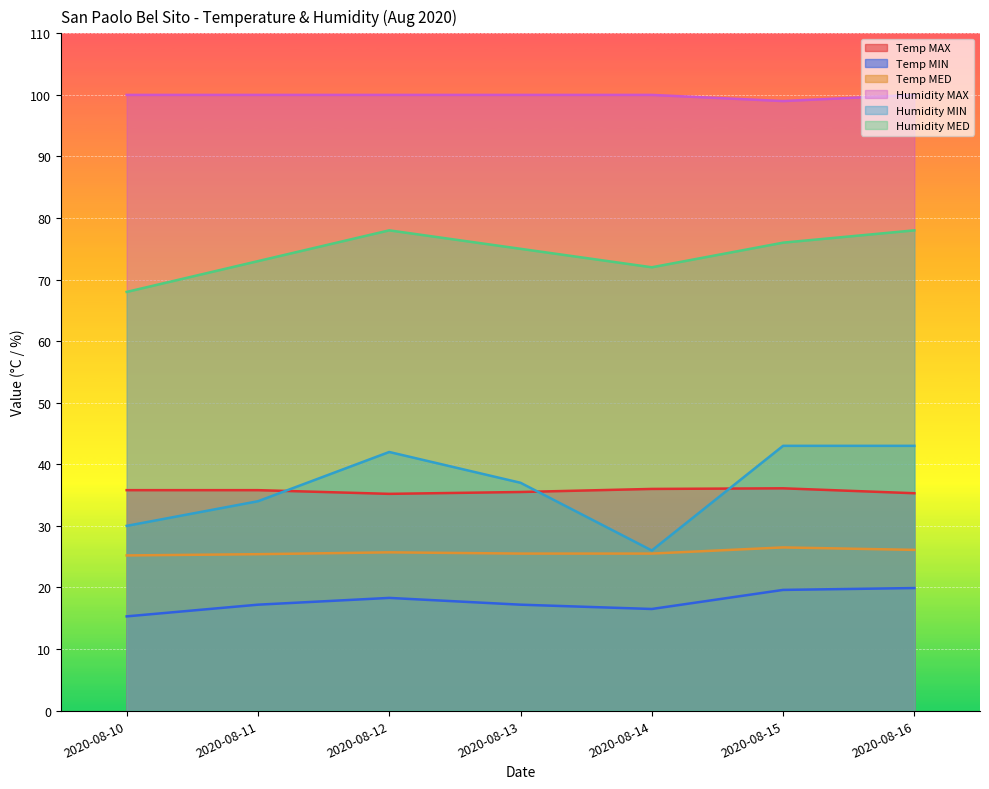

What is the difference between the second highest and minimum values in the Humidity MAX series?

1.0